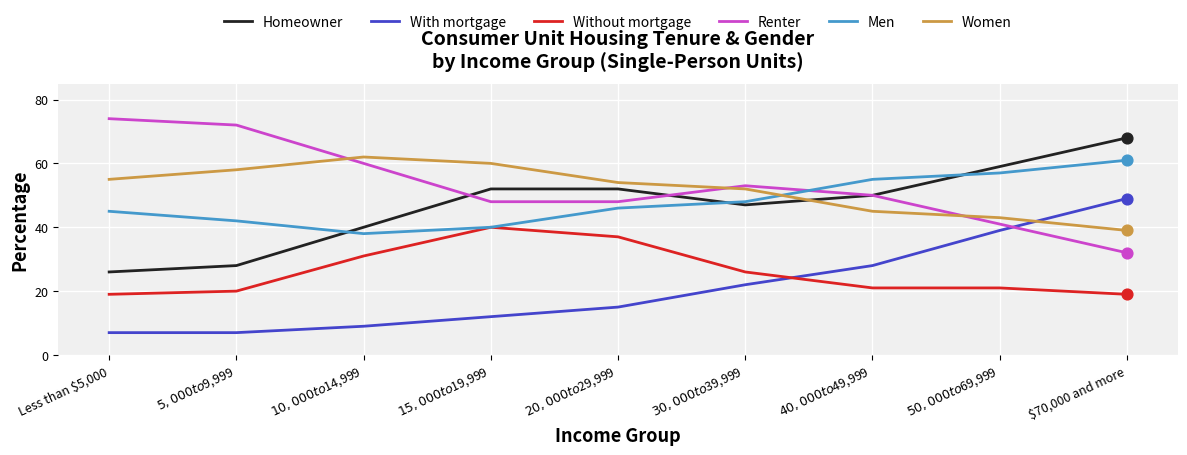

At how many categories does at least one series exceed 48?

9